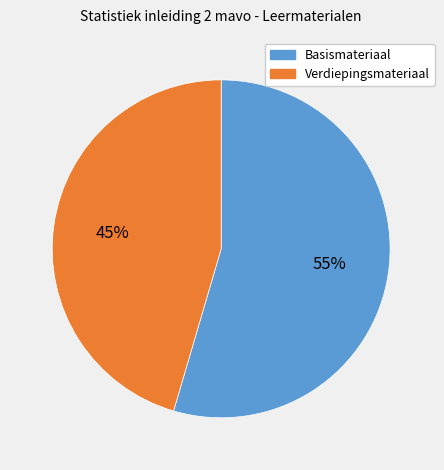

Does any single category account for the majority?

Yes